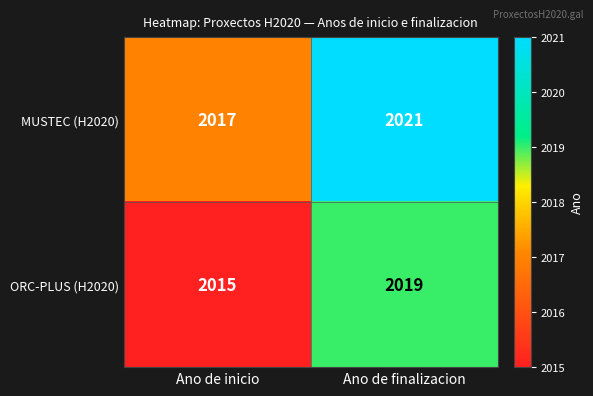

Which label corresponds to the smallest value in the chart?

Ano de inicio